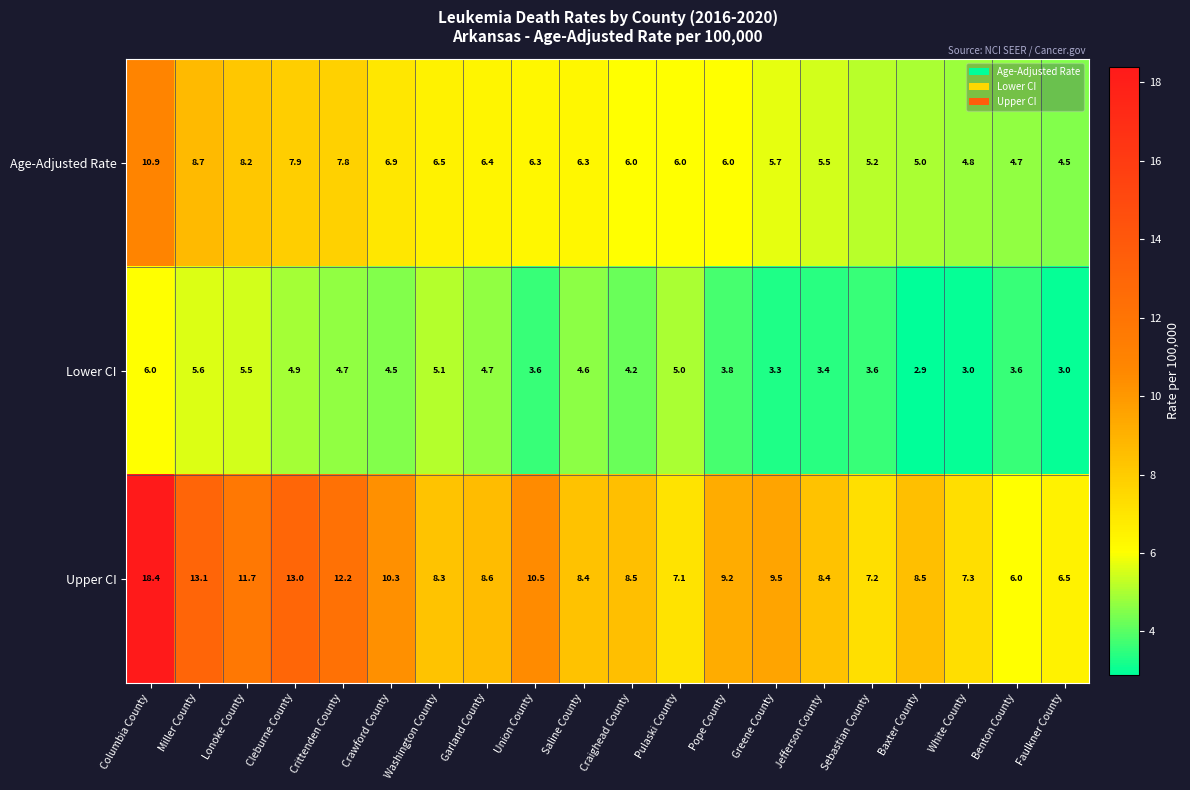

What is the spread (max minus min) of values at Faulkner County?

3.5